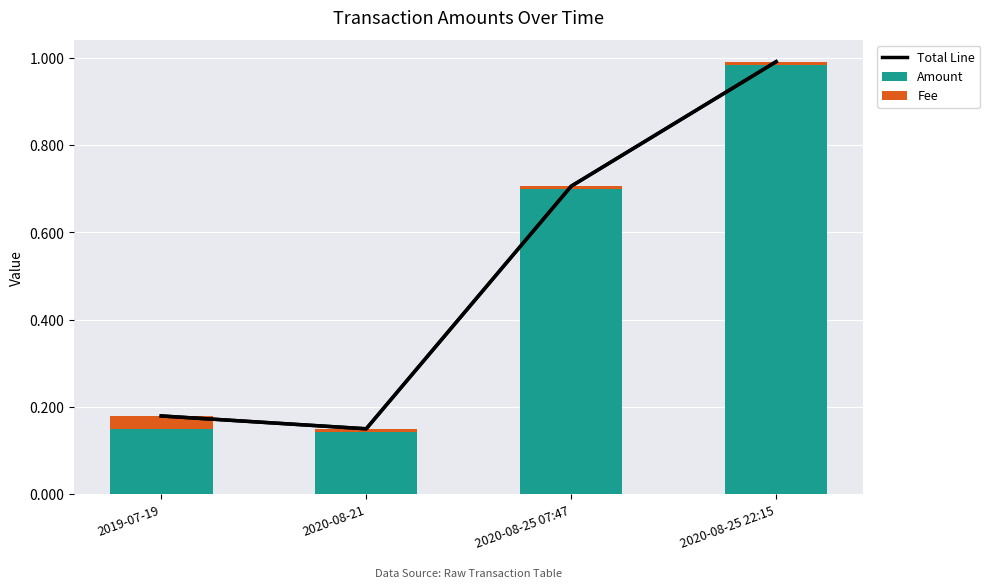

Between 2020-08-25 07:47 and 2020-08-25 22:15, which series saw the biggest shift?

Total Line